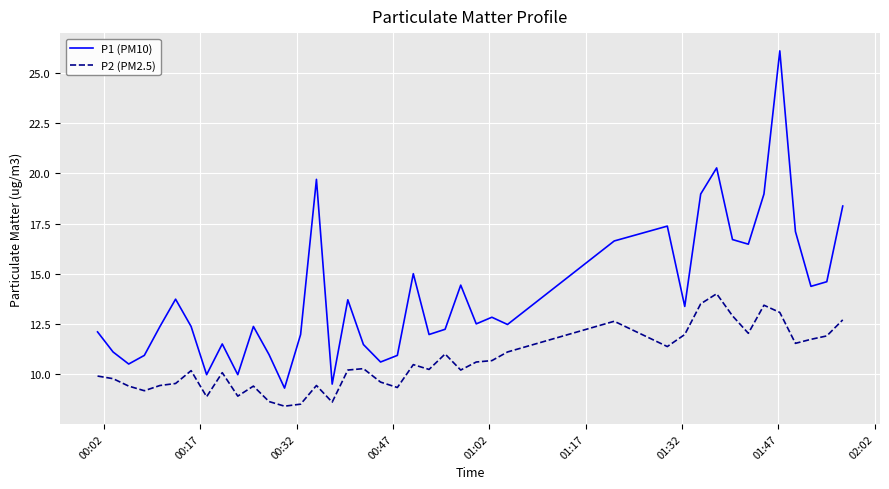

How many lines are shown in the chart?

2